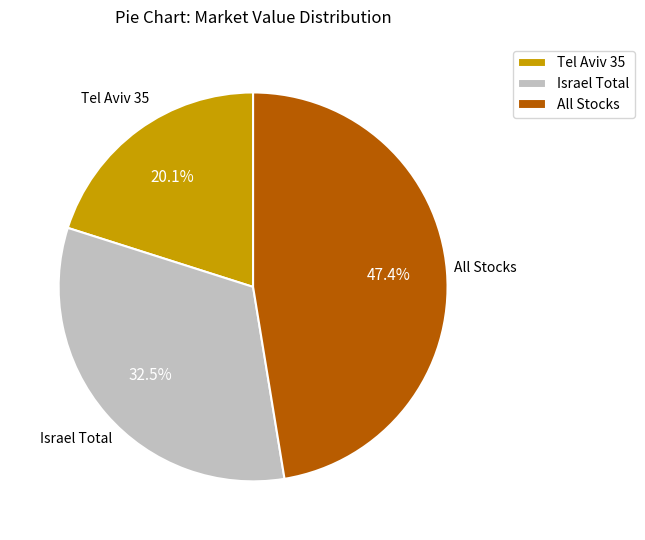

Rank the categories by value from lowest to highest.

Tel Aviv 35, Israel Total, All Stocks